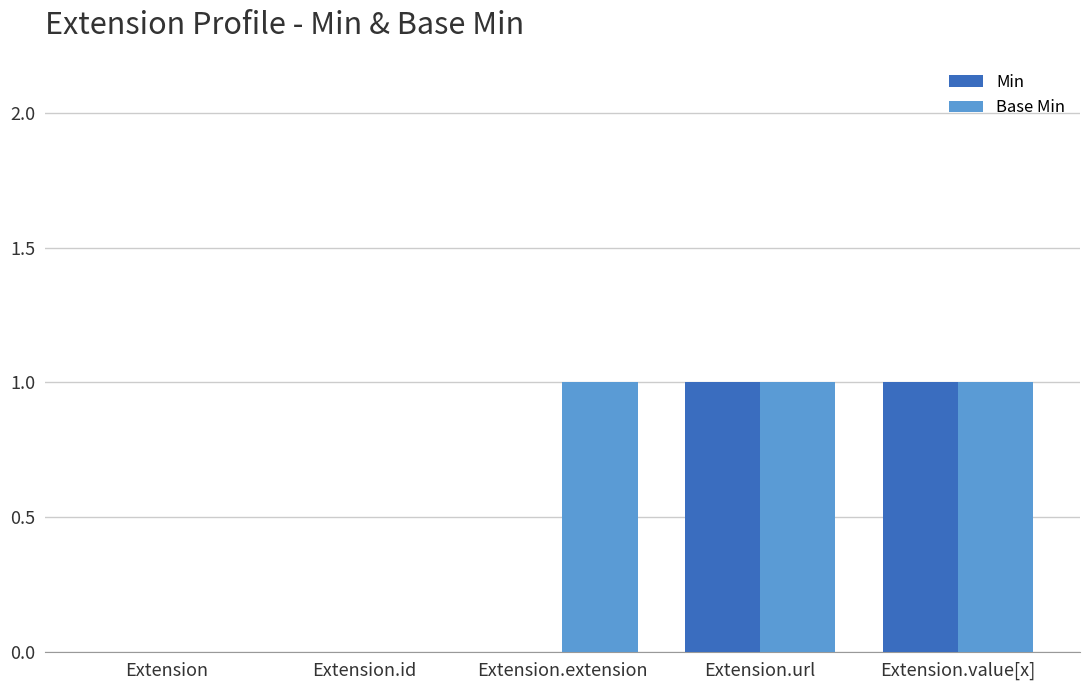

What is the sum of all Base Min values?

3